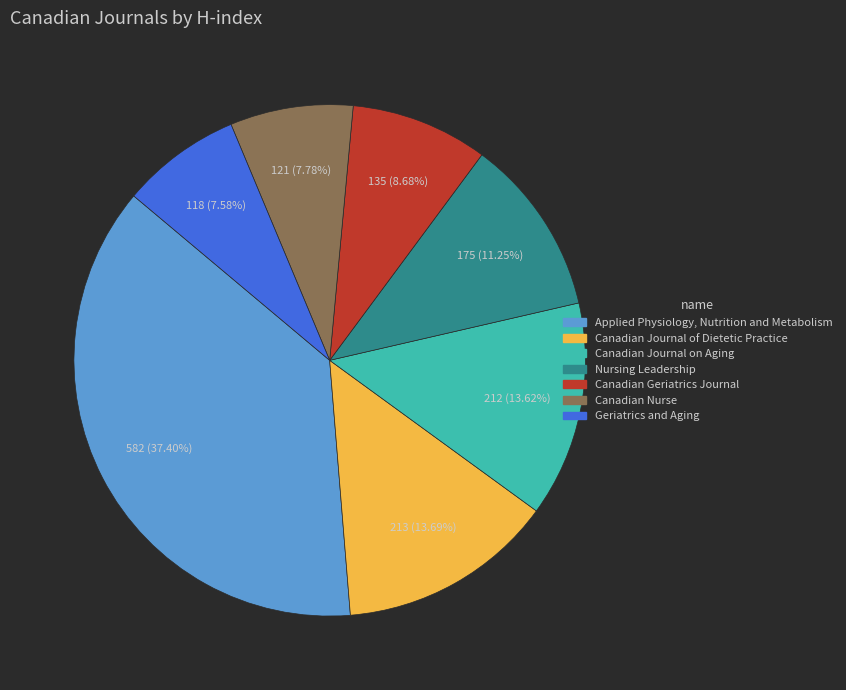

Count the number of slices in the pie.

7